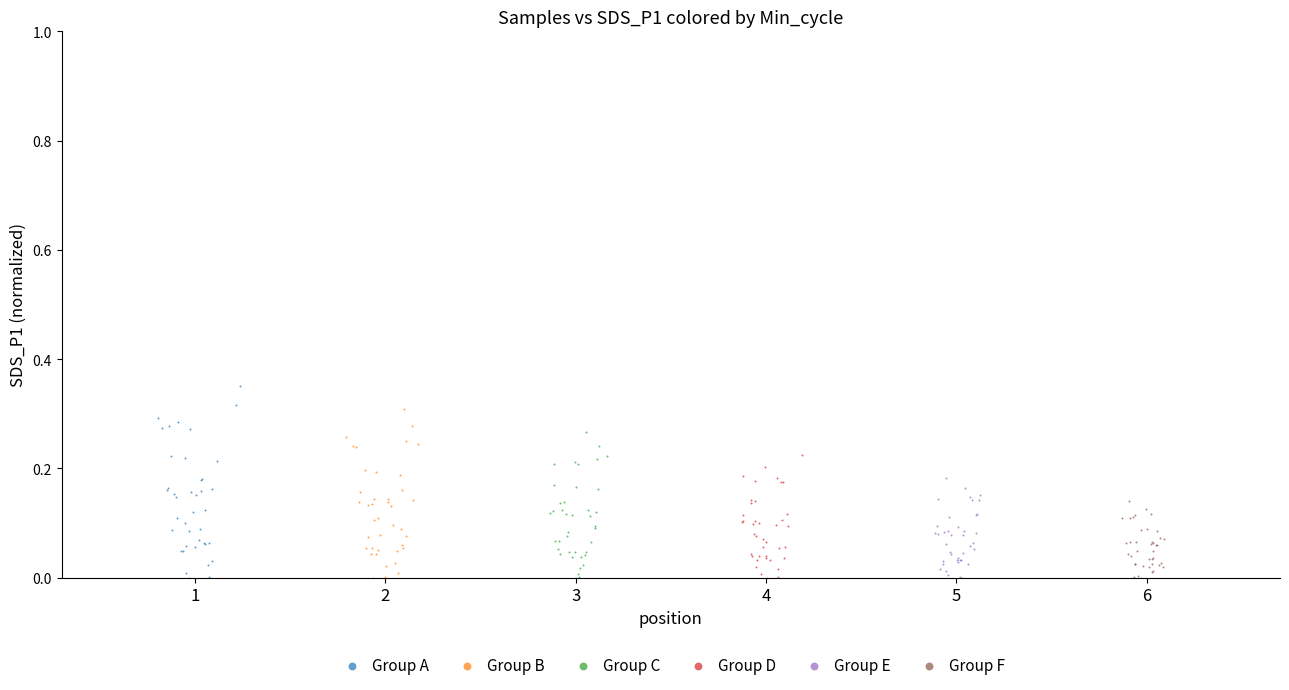

What are all the series names shown in the legend?

Group A, Group B, Group C, Group D, Group E, Group F